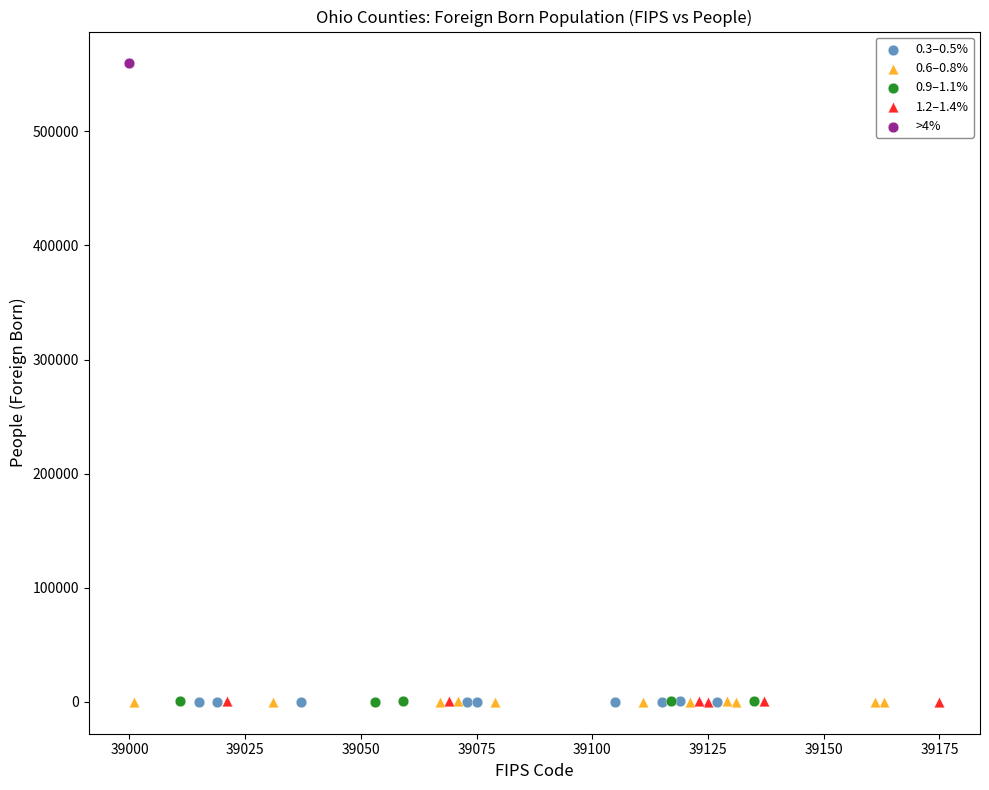

What are all the series names shown in the legend?

0.3–0.5%, 0.6–0.8%, 0.9–1.1%, 1.2–1.4%, >4%